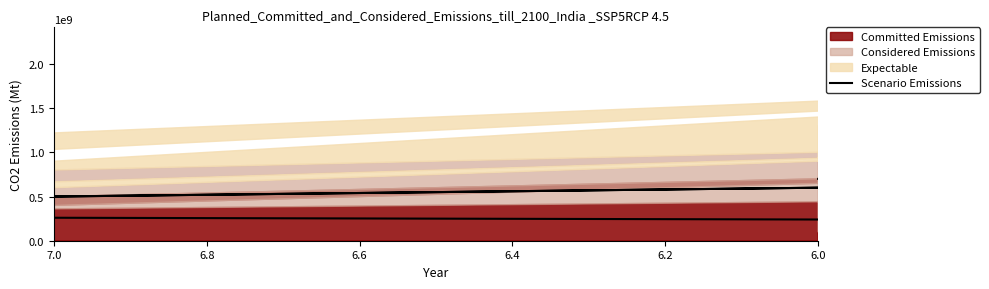

How many interior local valleys (lower than both neighbors) does the data have?

1